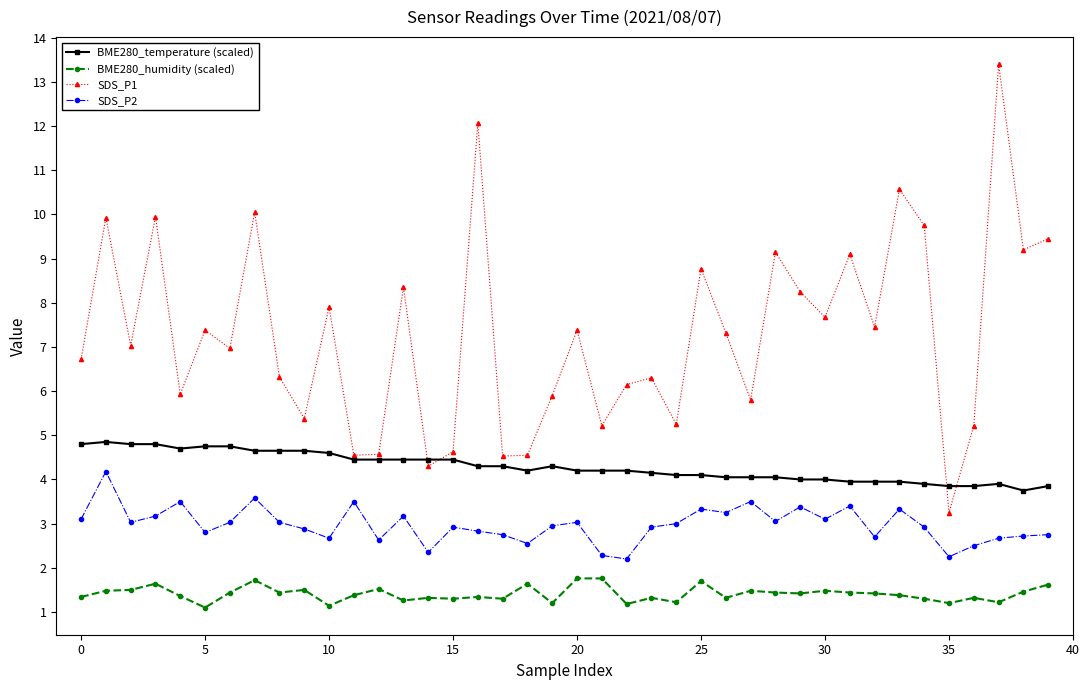

What is the average value of the BME280_temperature (scaled) series?

4.3